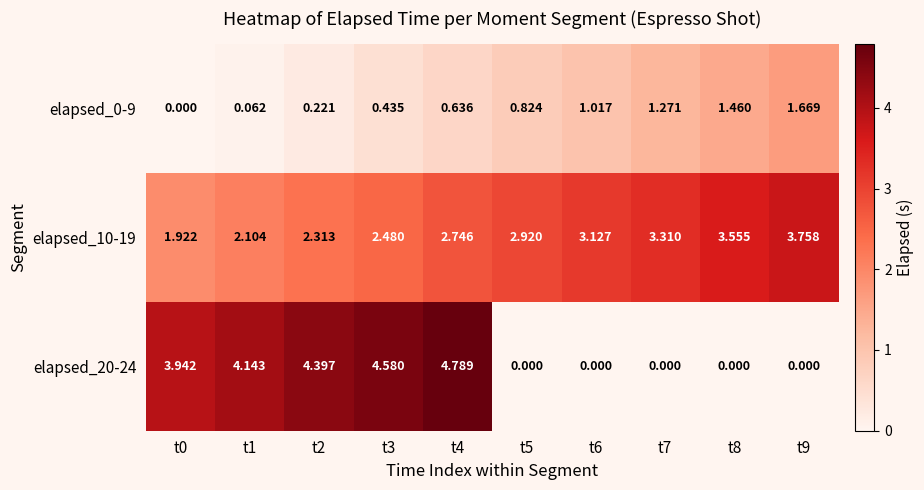

Rank the series at t6 from lowest to highest value.

elapsed_20-24, elapsed_0-9, elapsed_10-19